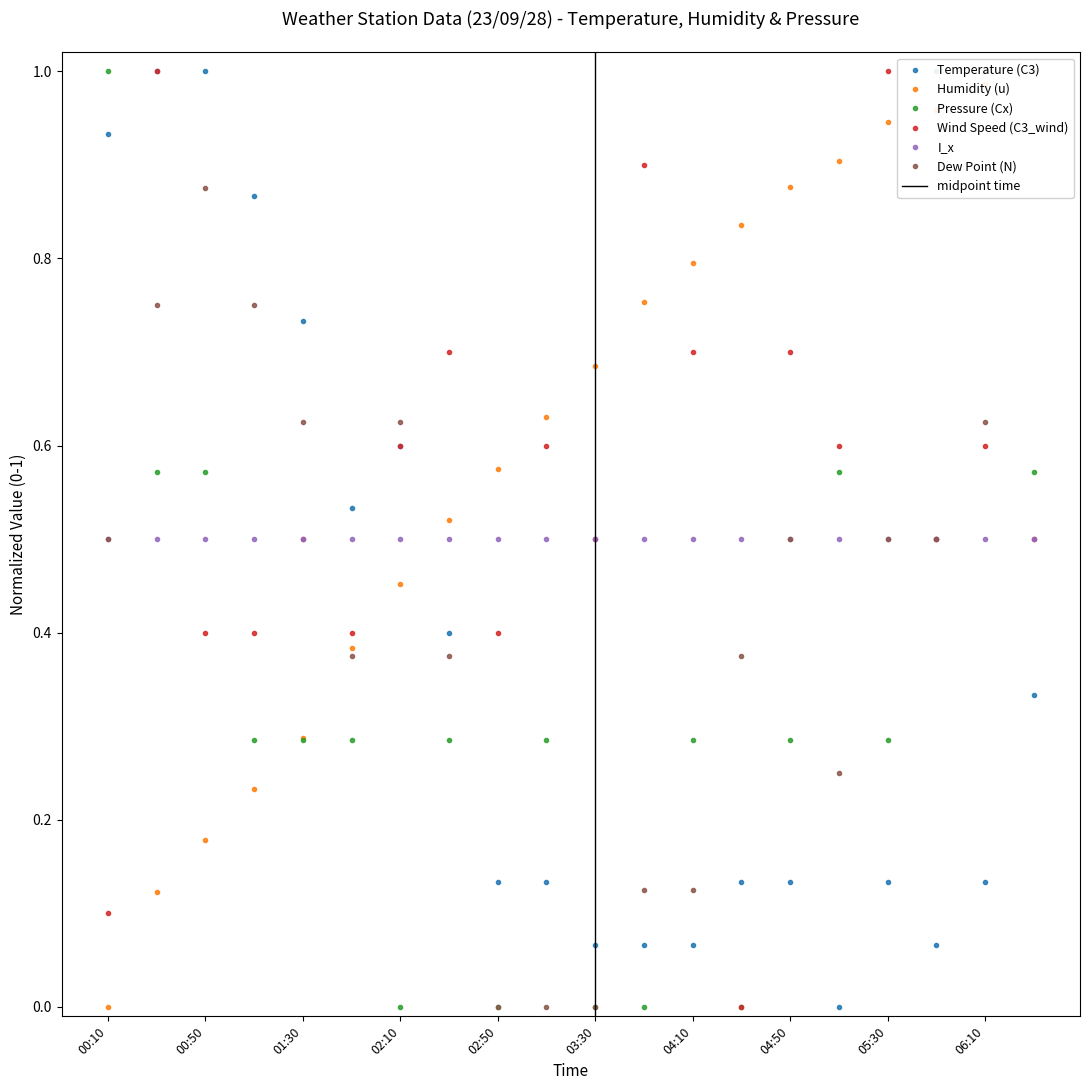

The Wind Speed (C3_wind) series shows 0.4 at 00:50. True or false?

True